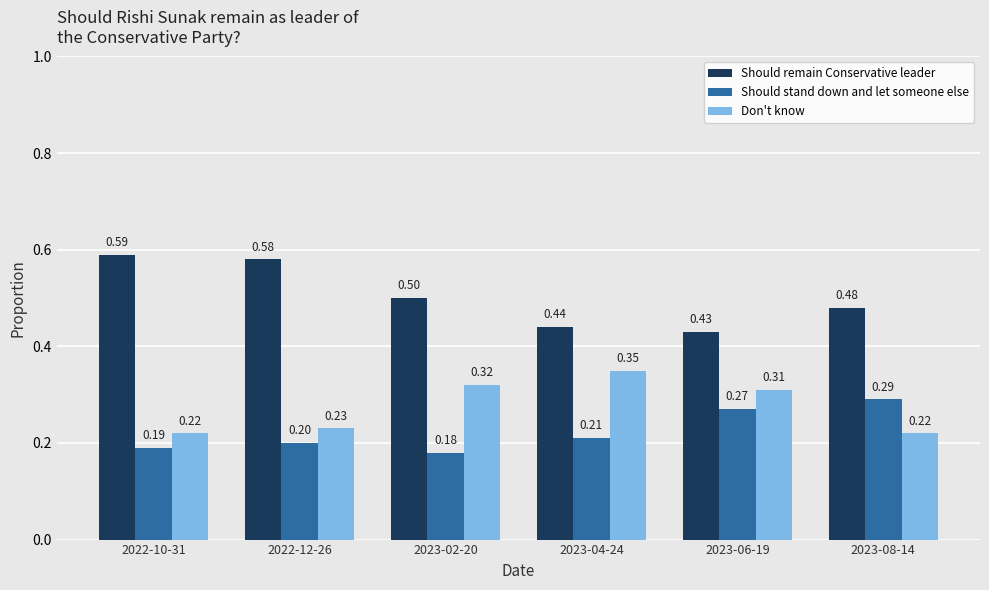

Which label corresponds to the largest value in the chart?

2022-10-31